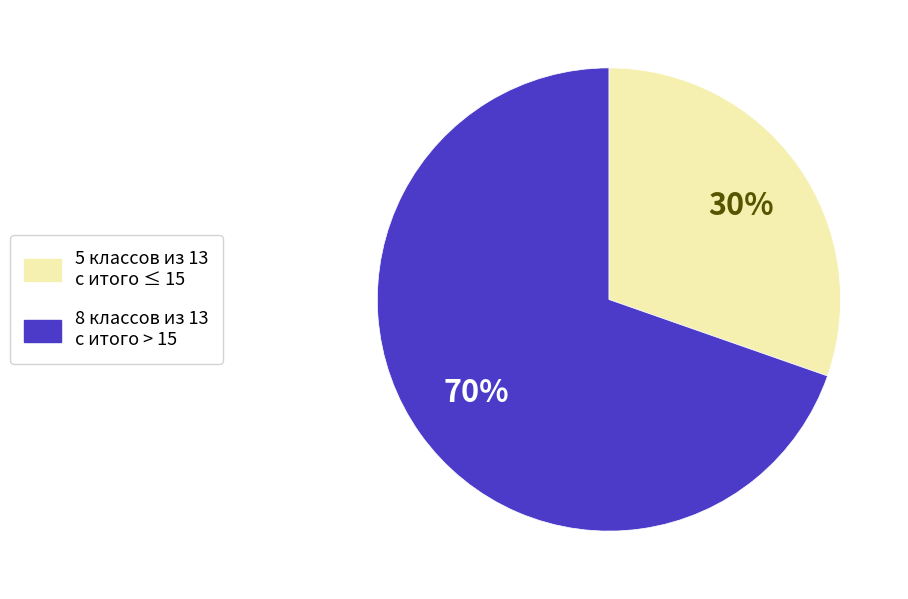

Is the sum of 5 классов из 13 с итого ≤ 15 and 8 классов из 13 с итого > 15 greater than half?

Yes